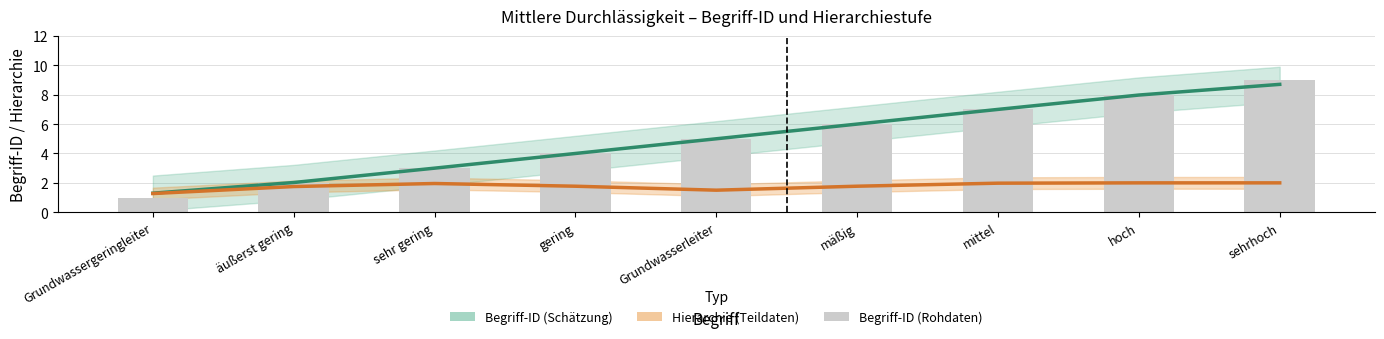

What is the label of the 2nd bar from the left?

äußerst gering